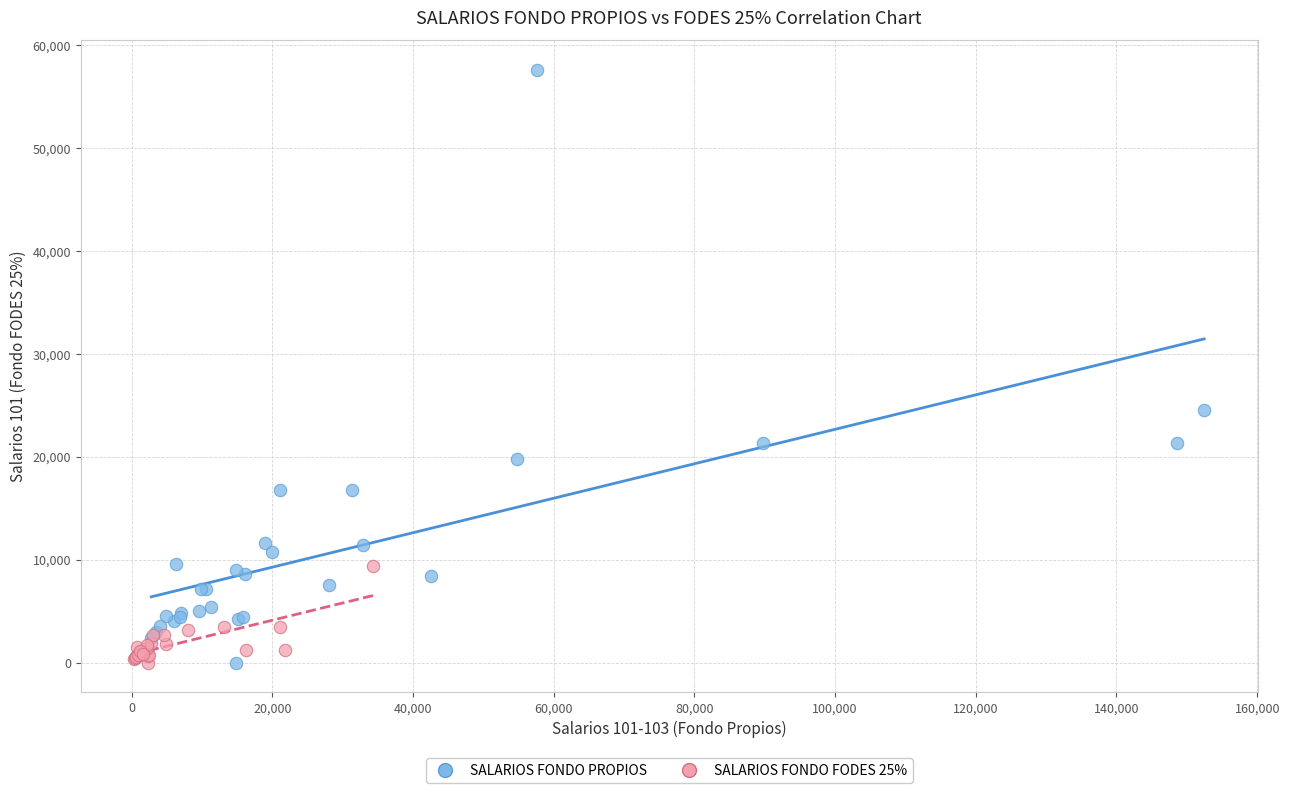

Which series has the largest Y range (max minus min)?

SALARIOS FONDO PROPIOS